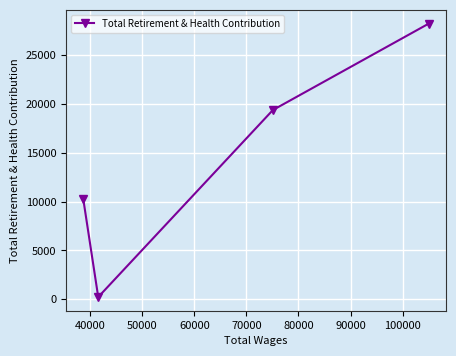

Reading left to right, list all the values displayed in this chart.

10230	235	19358	28197